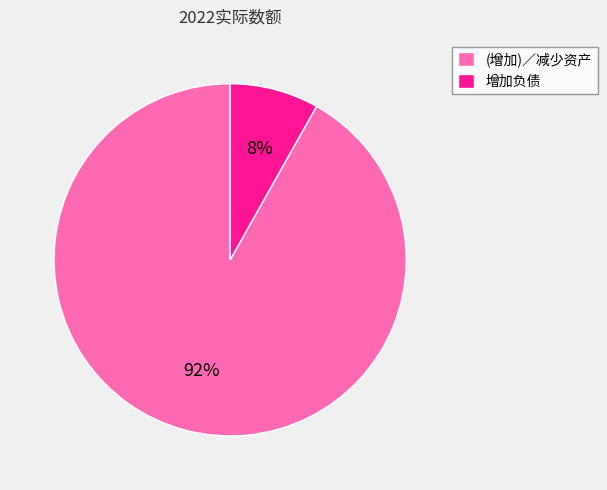

Between 增加负债 and (增加)／减少资产, which is larger?

(增加)／减少资产